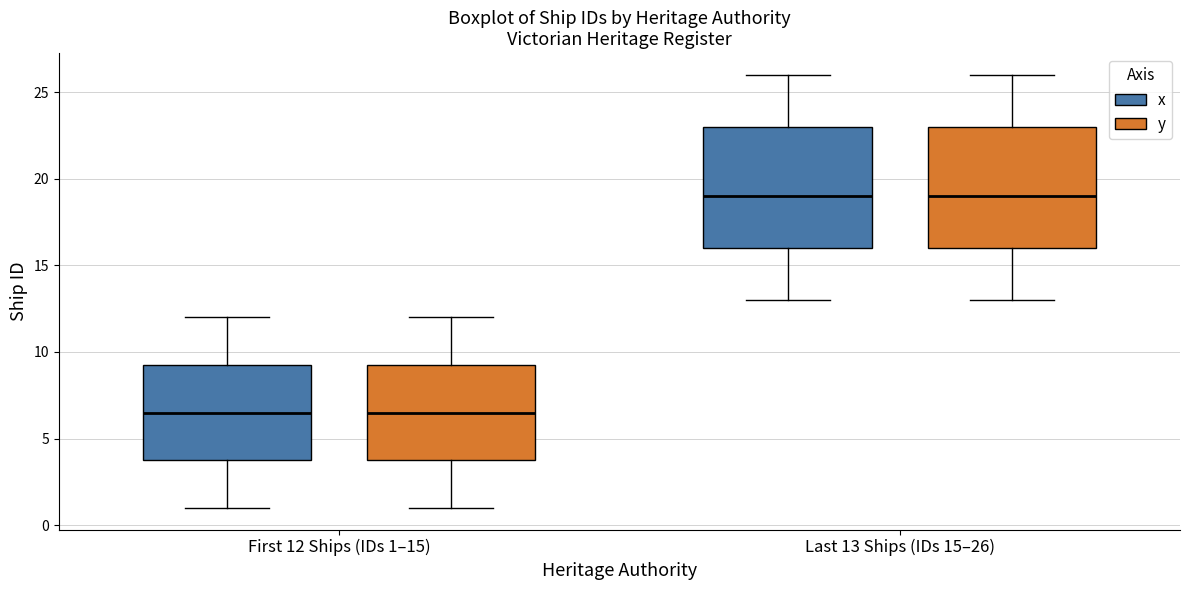

Reading left to right, transcribe this box plot: for each box, give where its median line is, the range the box spans, and where its two whiskers end, as read against the y-axis. The values are not printed on the chart, so give them approximately, as read against the axis.

First 12 Ships (IDs 1–15) (x): median 6.5, box 4.0 to 9.5, whiskers 1.0 to 12.0
First 12 Ships (IDs 1–15) (y): median 6.5, box 4.0 to 9.5, whiskers 1.0 to 12.0
Last 13 Ships (IDs 15–26) (x): median 19.0, box 16.0 to 23.0, whiskers 13.0 to 26.0
Last 13 Ships (IDs 15–26) (y): median 19.0, box 16.0 to 23.0, whiskers 13.0 to 26.0